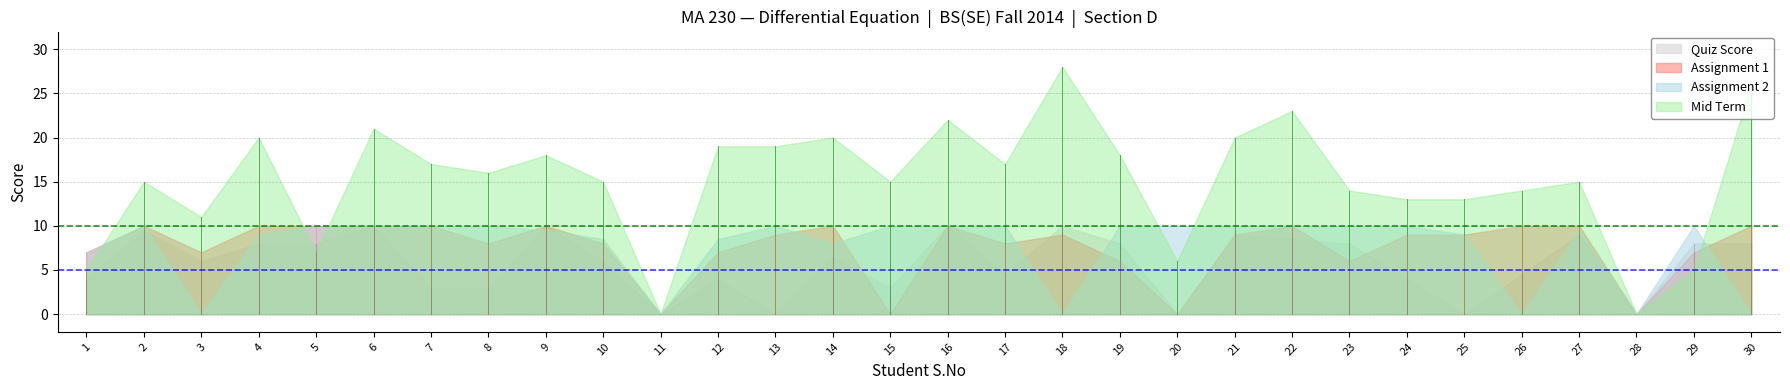

Which label corresponds to the smallest value in the chart?

11